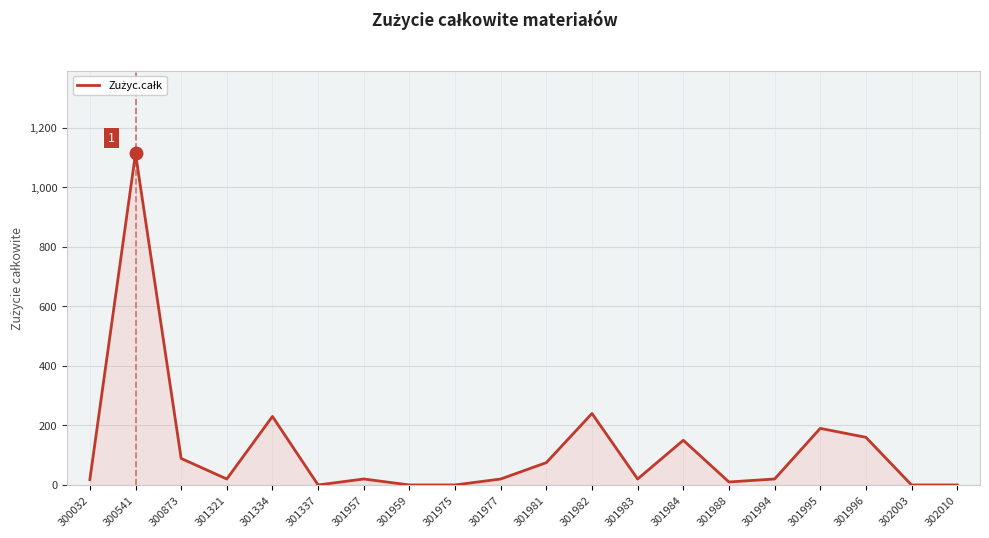

True or false: the data shows 89 at 300873.

True